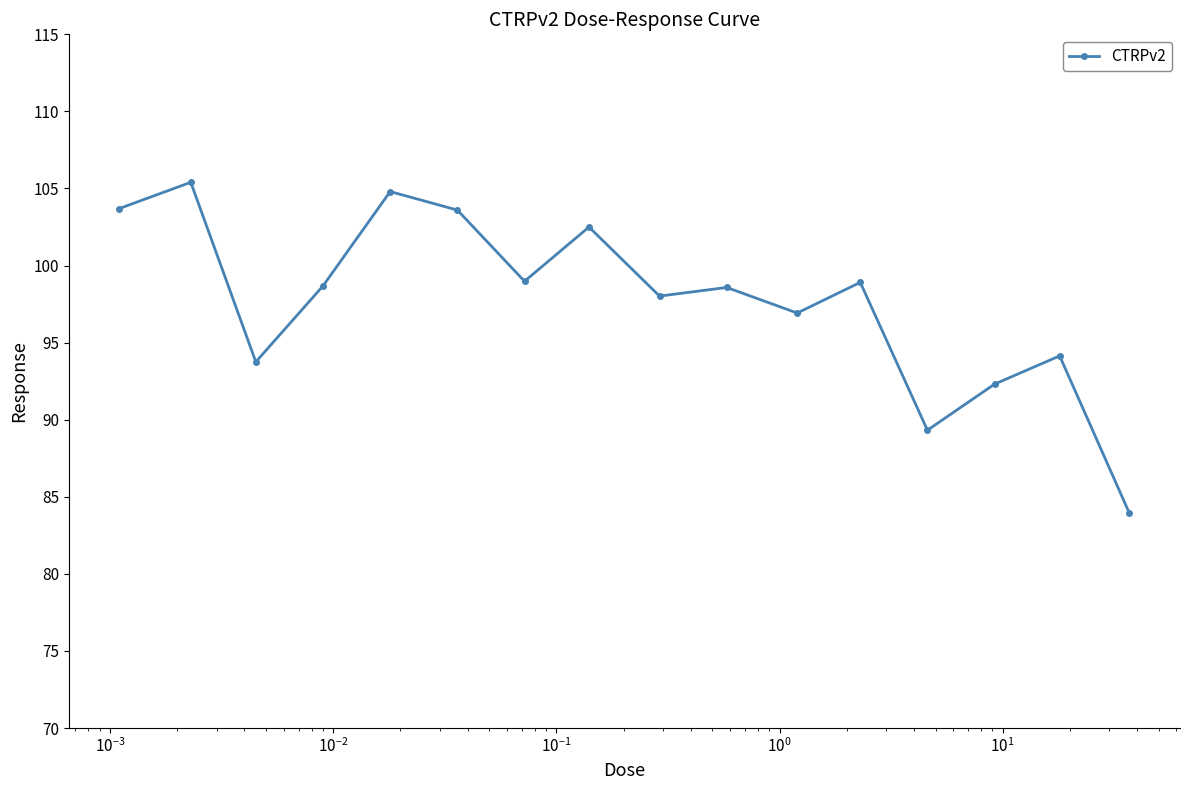

What is the difference between the second highest and second lowest values?

15.5